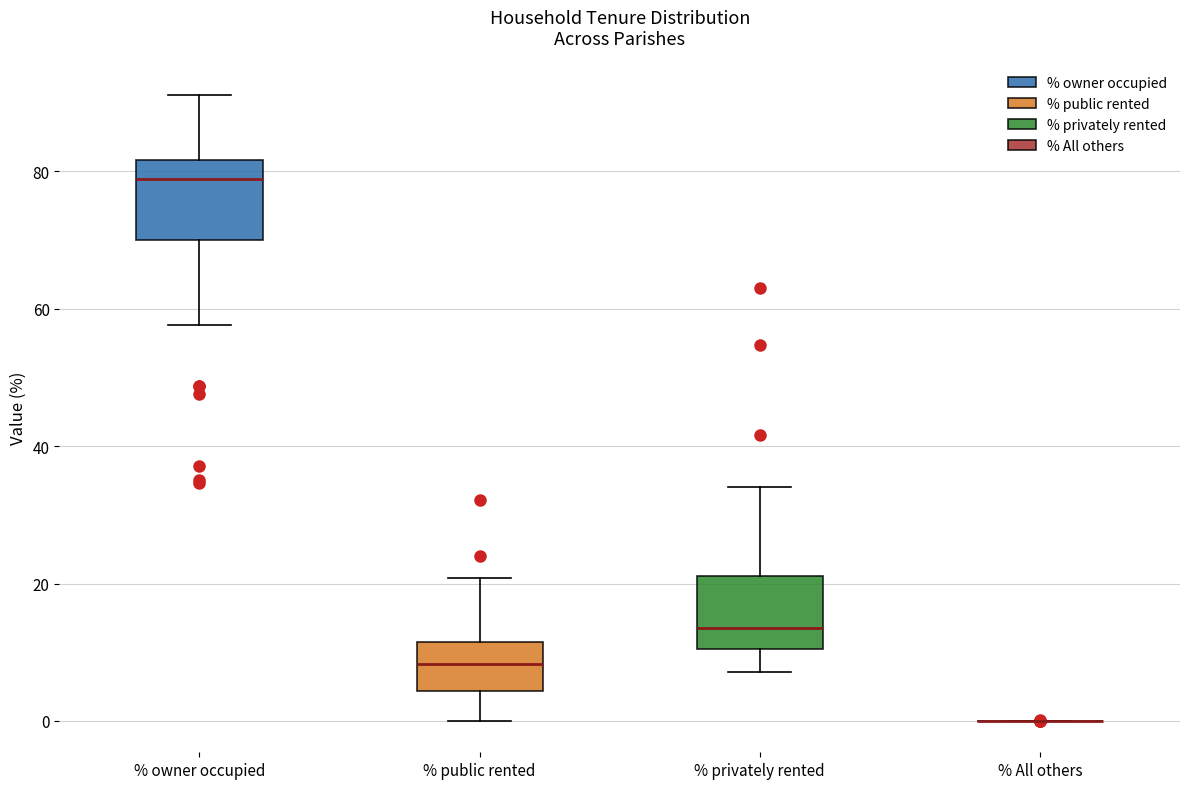

Where is the upper edge of the box for % owner occupied on the y-axis? The values are not printed on the chart, so give them approximately, as read against the axis.

82